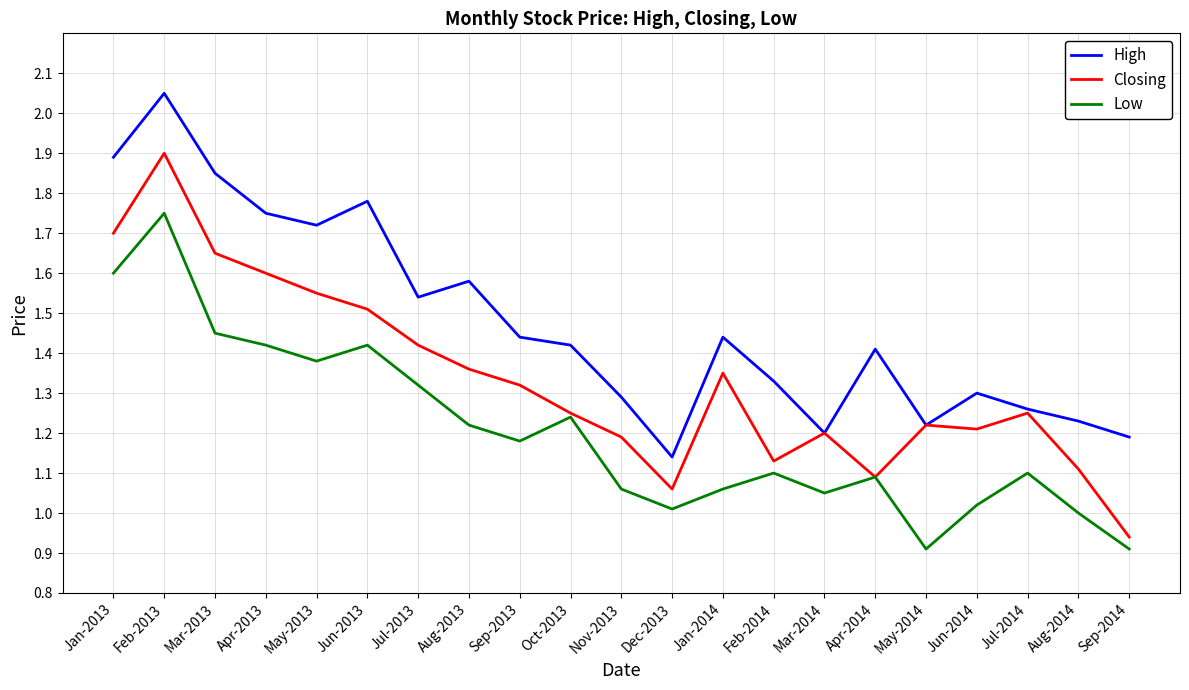

The value of Low at Nov-2013 is 1.1. True or false?

True